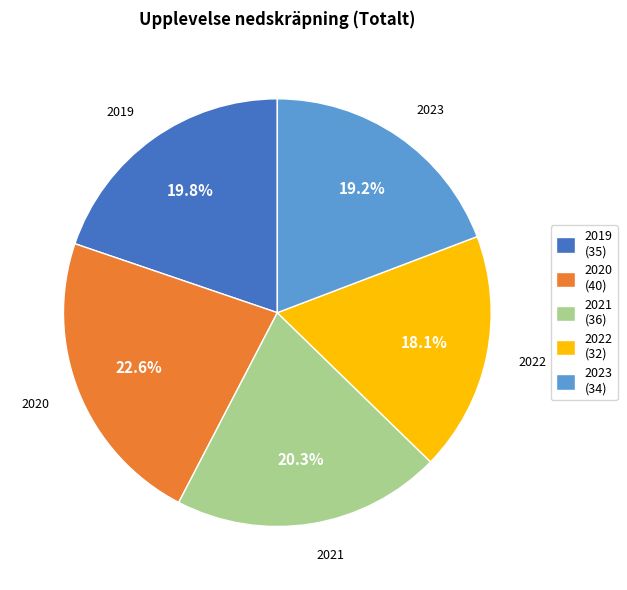

What portion of the pie excludes 2020?

77.4%